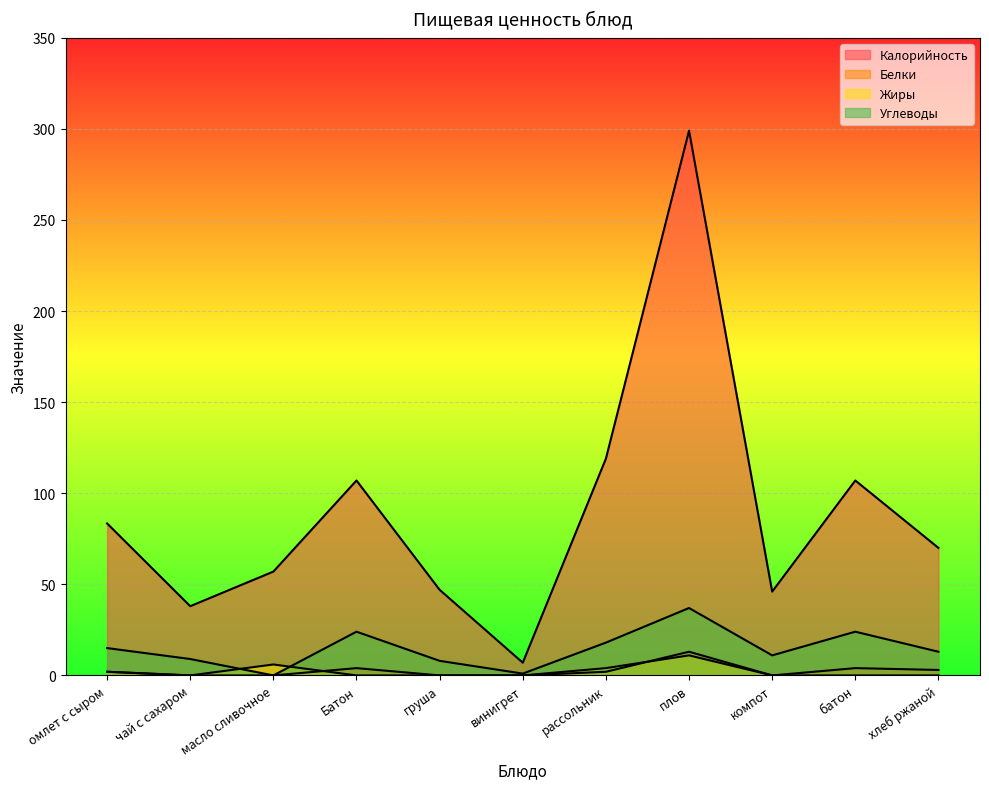

How many lines are shown in the chart?

4